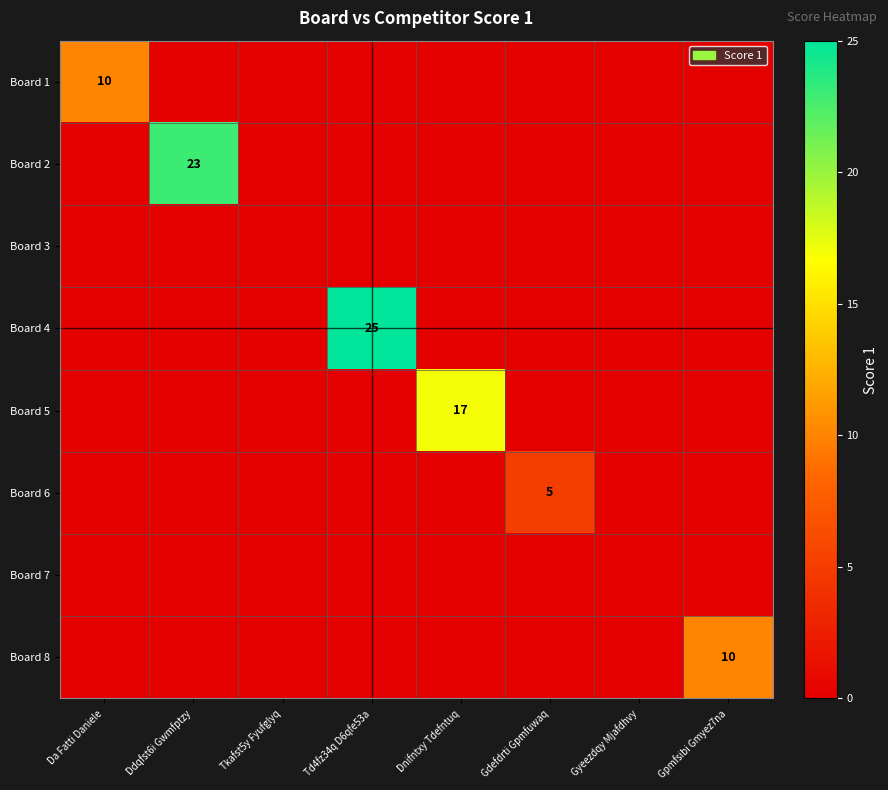

True or false: Board 4 has a value of 10 at Td4fz34q D6qfe53a.

False